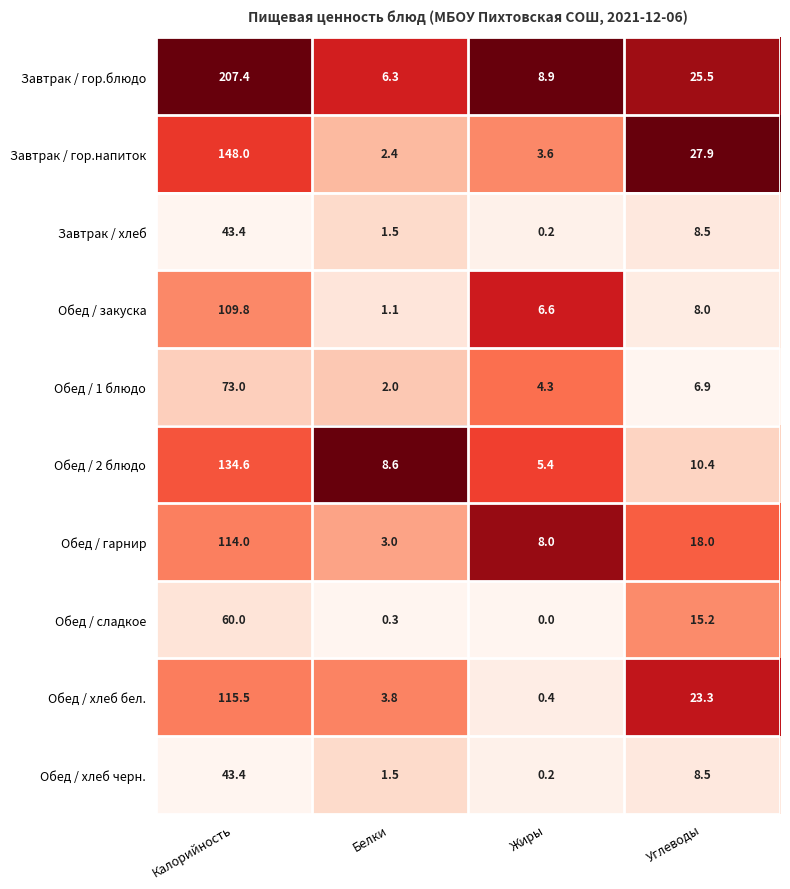

The Завтрак / гор.блюдо series shows 372.4 at Калорийность. True or false?

False